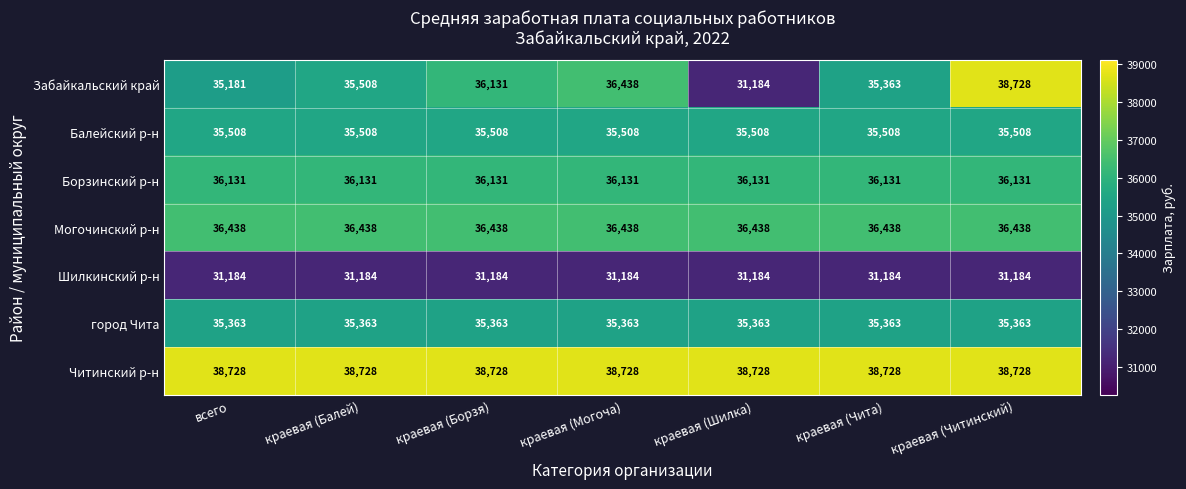

What is the spread (max minus min) of values at краевая (Балей)?

7544